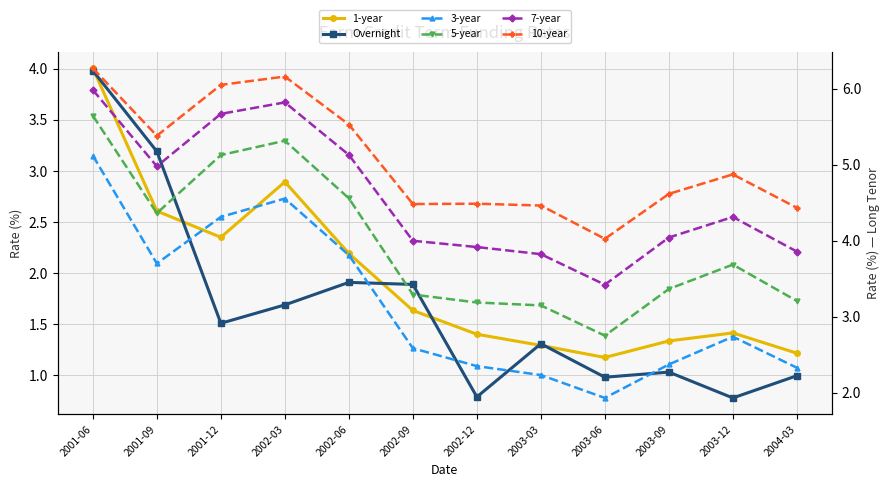

At which label is 1-year closest to 2?

2002-06